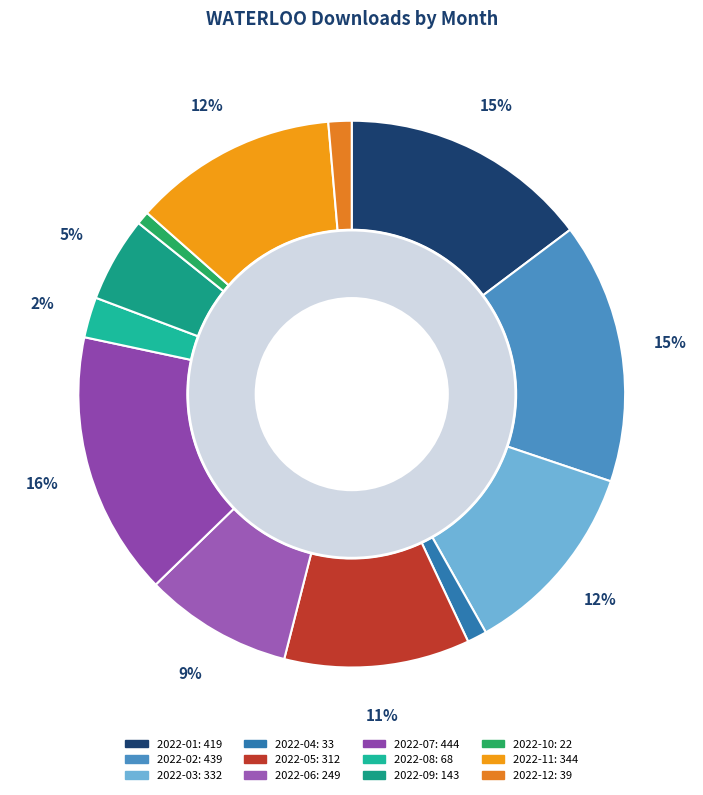

The 2022-01 slice represents 15% of the pie. True or false?

True